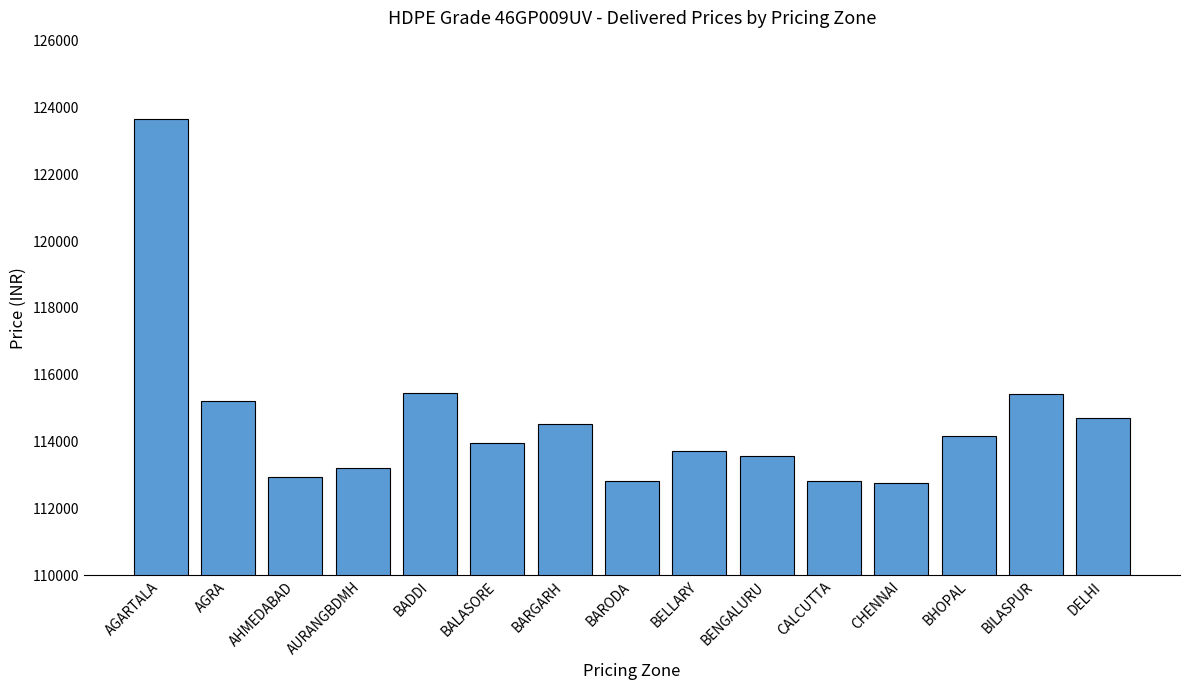

The chart shows a value of 41064 at BELLARY. True or false?

False